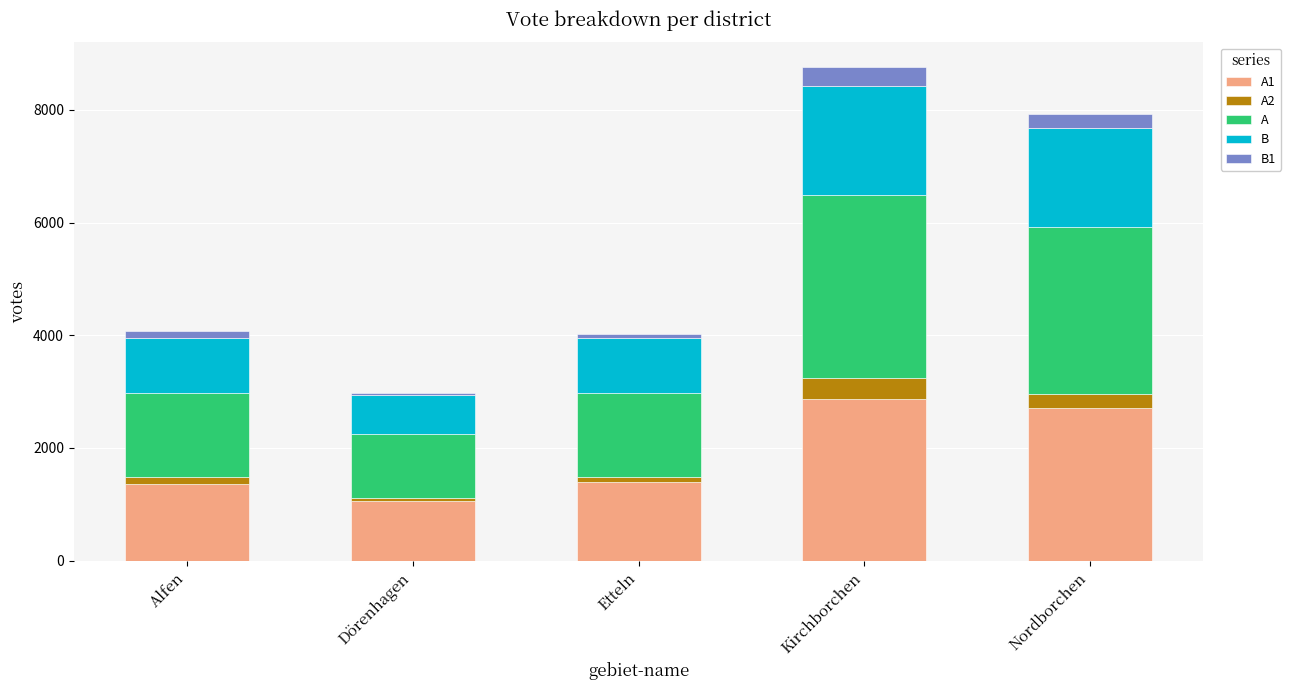

How many data points does each series have?

5